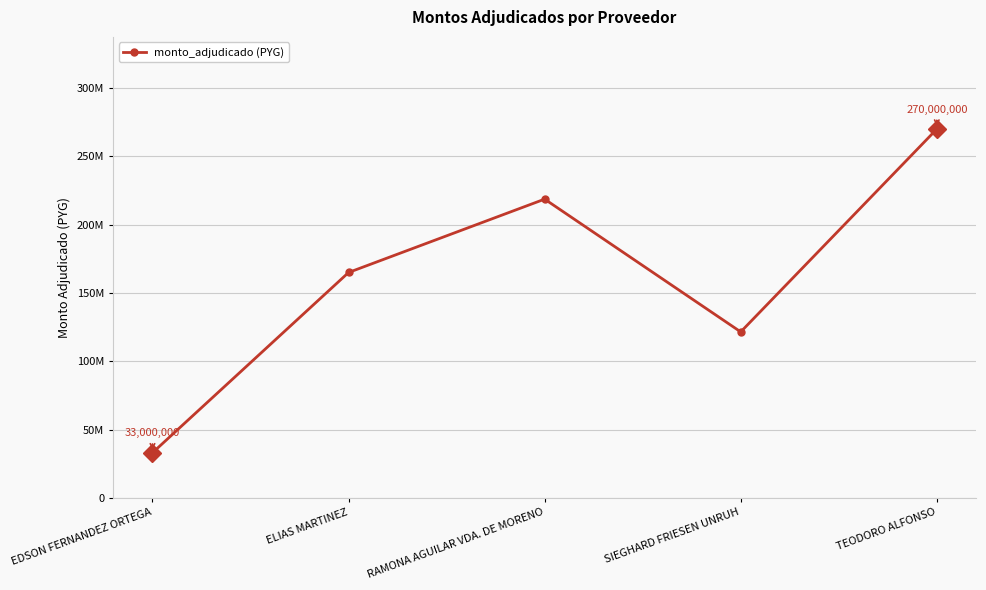

What is the change in value from ELIAS MARTINEZ to TEODORO ALFONSO?

+105000000